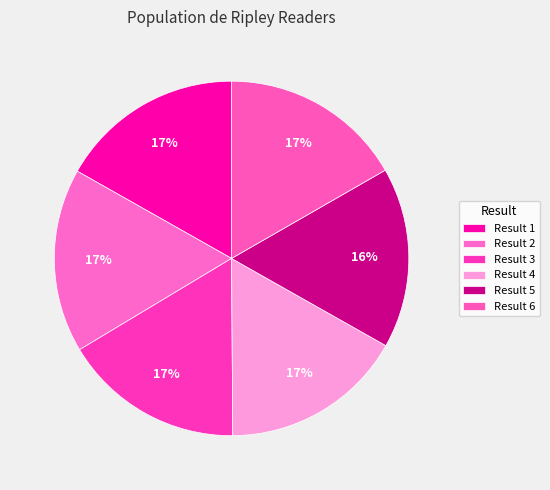

How many slices are in this pie chart?

6